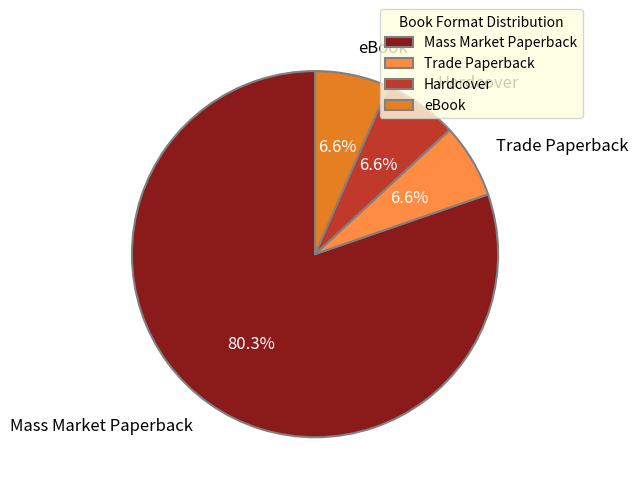

Is eBook the majority of the pie?

No